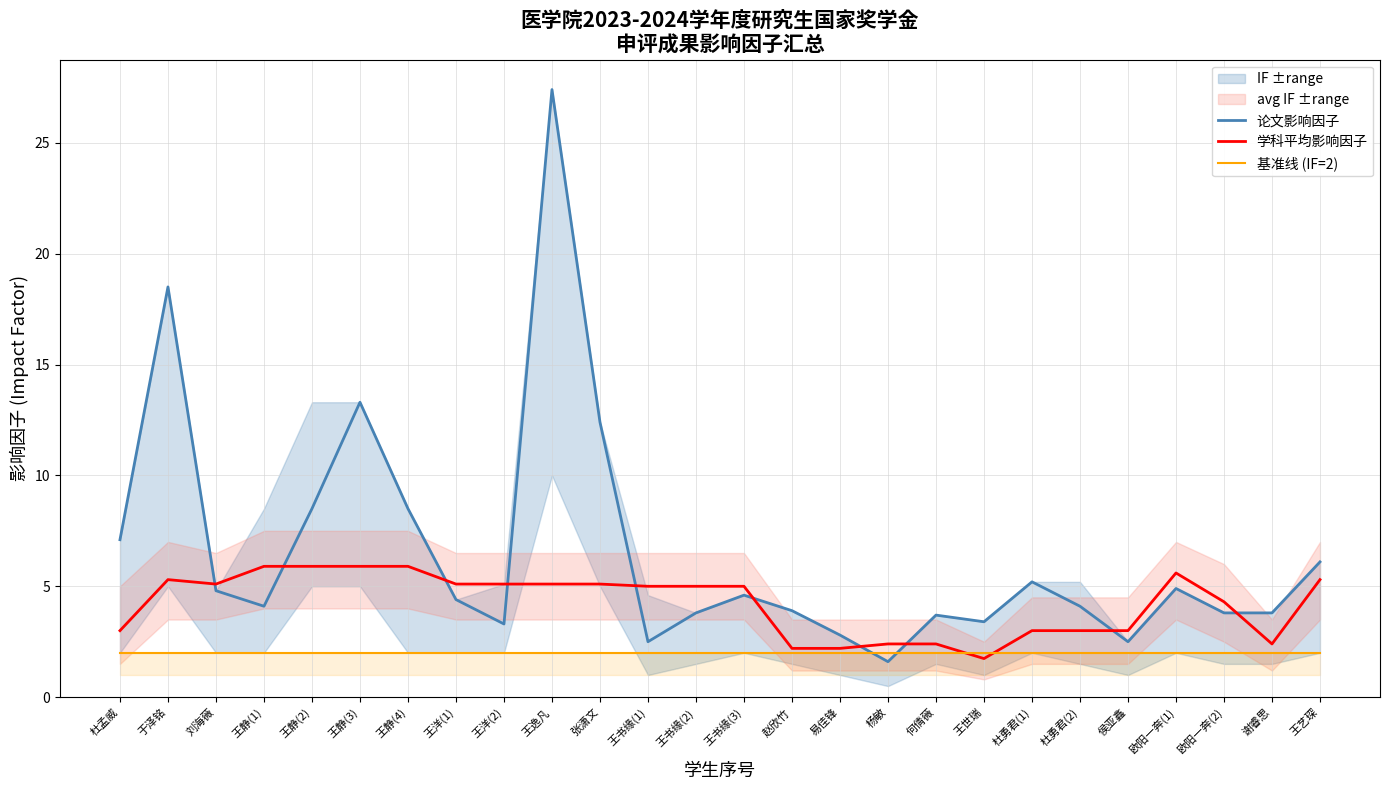

How many series are shown in this chart?

3